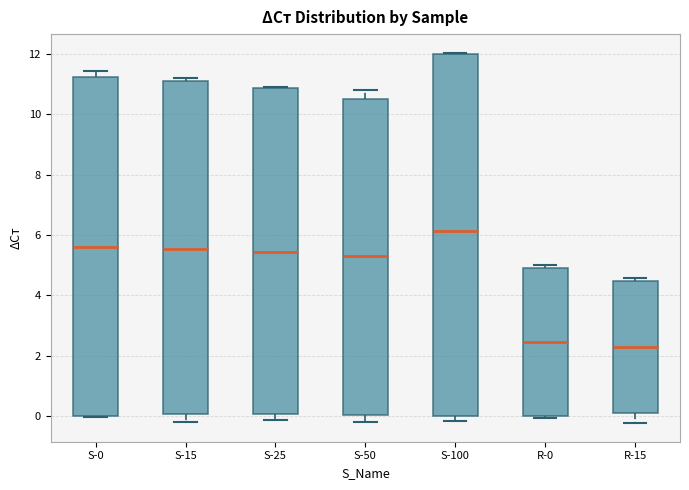

Reading left to right, transcribe this box plot: for each box, give where its median line is, the range the box spans, and where its two whiskers end, as read against the y-axis. The values are not printed on the chart, so give them approximately, as read against the axis.

S-0: median 5.6, box 0.0 to 11.2, whiskers 0.0 to 11.4
S-15: median 5.6, box 0.0 to 11.2, whiskers -0.2 to 11.2 (just above the box's upper edge)
S-25: median 5.4, box 0.0 to 10.8, whiskers -0.2 to 10.8
S-50: median 5.4, box 0.0 to 10.6, whiskers -0.2 to 10.8
S-100: median 6.2, box 0.0 to 12.0, whiskers -0.2 to 12.0
R-0: median 2.4, box 0.0 to 5.0, whiskers 0.0 (just below the box's lower edge) to 5.0 (just above the box's upper edge)
R-15: median 2.2, box 0.2 to 4.4, whiskers -0.2 to 4.6